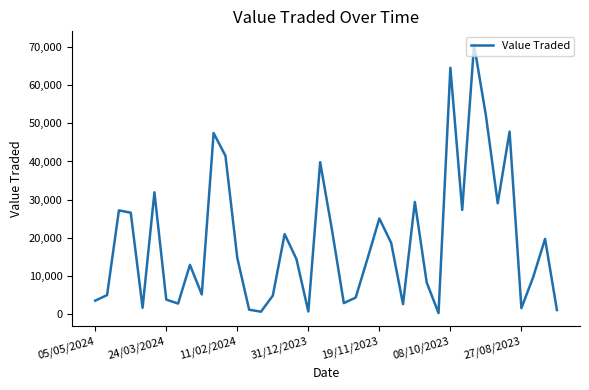

What is the difference between the maximum and minimum values?

70419